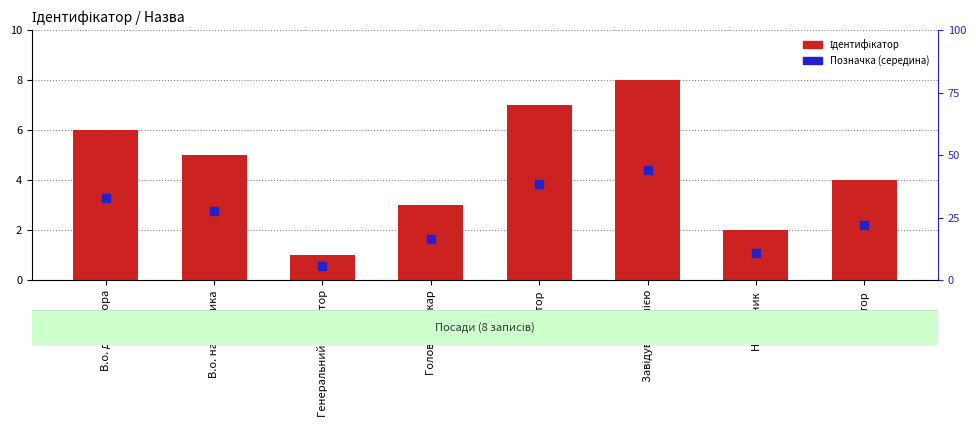

Which series has the largest total across all categories?

Ідентифікатор